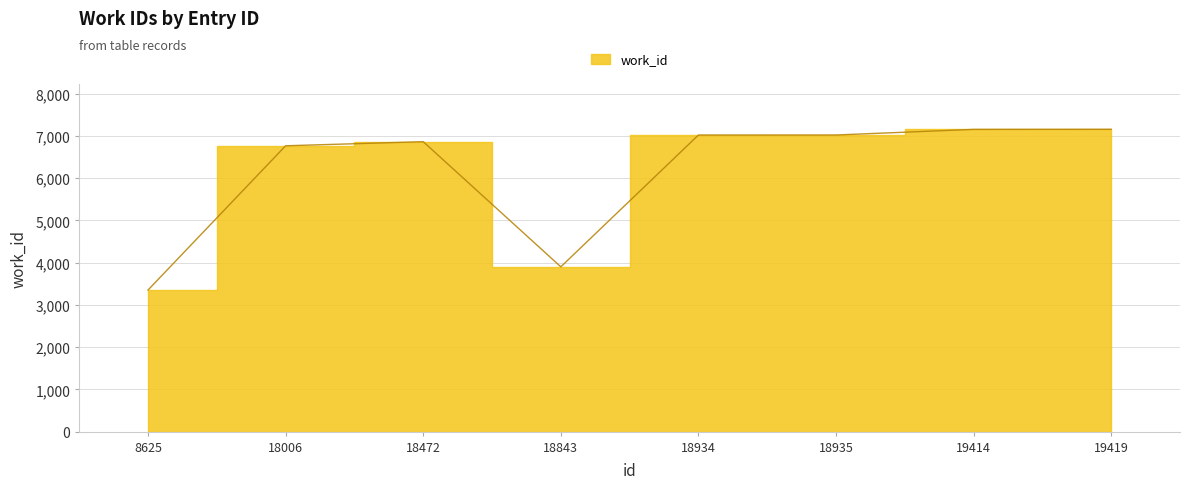

The chart shows a value of 7020 at 18934. True or false?

True